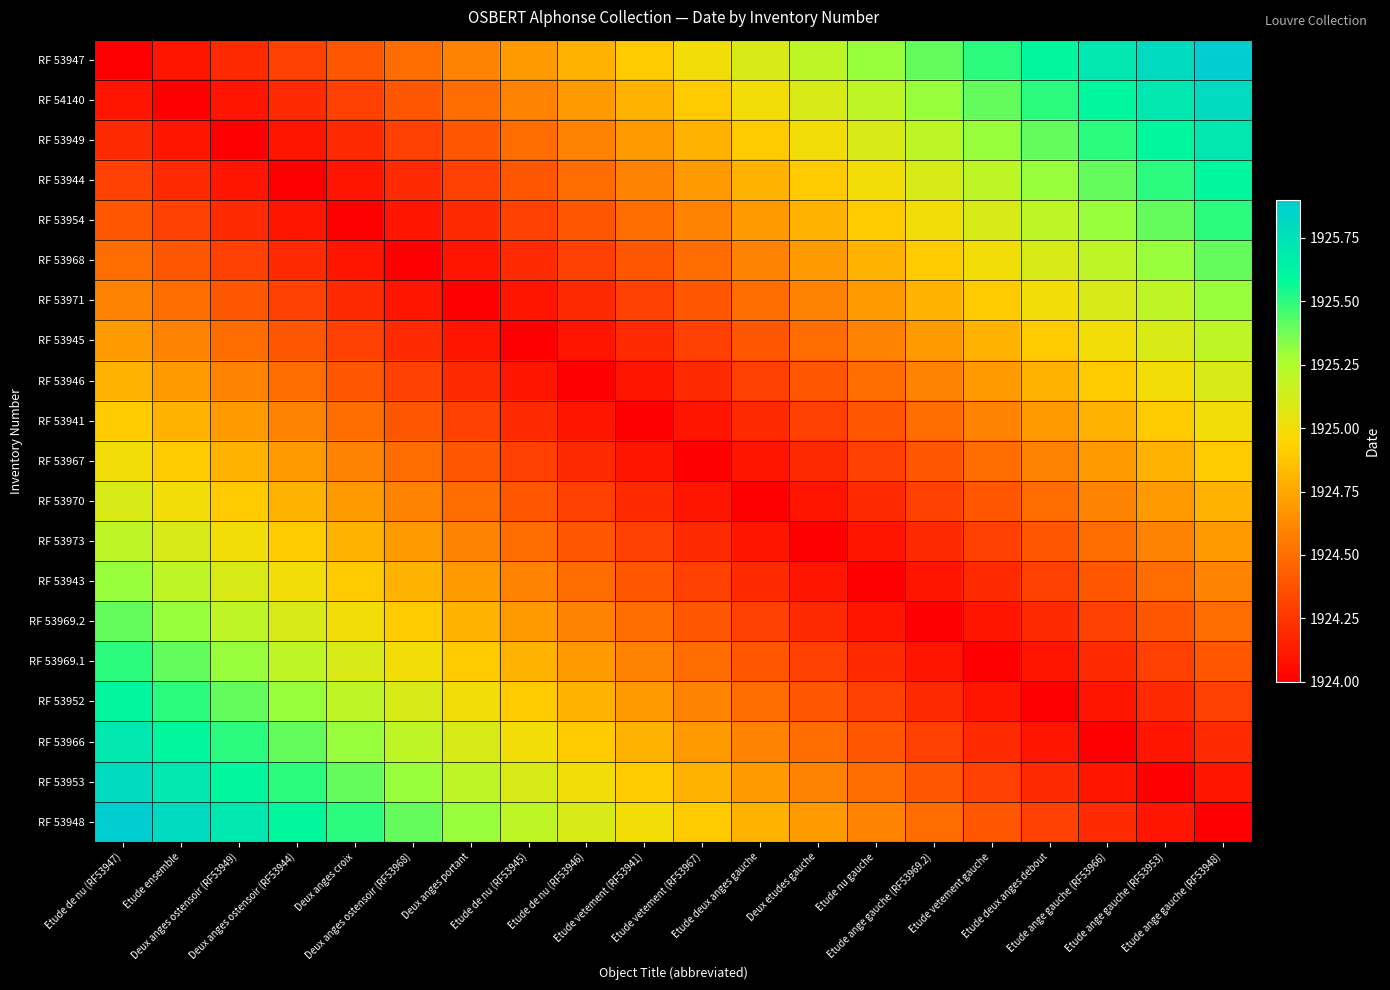

Reading left to right, list all the values displayed in this chart.

RF 53947: Etude de nu (RF53947)=1924.0	Etude ensemble=1924.1	Deux anges ostensoir (RF53949)=1924.2	Deux anges ostensoir (RF53944)=1924.3	Deux anges croix=1924.4	Deux anges ostensoir (RF53968)=1924.5	Deux anges portant=1924.6	Etude de nu (RF53945)=1924.7	Etude de nu (RF53946)=1924.8	Etude vetement (RF53941)=1924.9	Etude vetement (RF53967)=1925.0	Etude deux anges gauche=1925.1	Deux etudes gauche=1925.2	Etude nu gauche=1925.3	Etude ange gauche (RF53969.2)=1925.4	Etude vetement gauche=1925.5	Etude deux anges debout=1925.6	Etude ange gauche (RF53966)=1925.7	Etude ange gauche (RF53953)=1925.8	Etude ange gauche (RF53948)=1925.9
RF 54140: Etude de nu (RF53947)=1924.1	Etude ensemble=1924.0	Deux anges ostensoir (RF53949)=1924.1	Deux anges ostensoir (RF53944)=1924.2	Deux anges croix=1924.3	Deux anges ostensoir (RF53968)=1924.4	Deux anges portant=1924.5	Etude de nu (RF53945)=1924.6	Etude de nu (RF53946)=1924.7	Etude vetement (RF53941)=1924.8	Etude vetement (RF53967)=1924.9	Etude deux anges gauche=1925.0	Deux etudes gauche=1925.1	Etude nu gauche=1925.2	Etude ange gauche (RF53969.2)=1925.3	Etude vetement gauche=1925.4	Etude deux anges debout=1925.5	Etude ange gauche (RF53966)=1925.6	Etude ange gauche (RF53953)=1925.7	Etude ange gauche (RF53948)=1925.8
RF 53949: Etude de nu (RF53947)=1924.2	Etude ensemble=1924.1	Deux anges ostensoir (RF53949)=1924.0	Deux anges ostensoir (RF53944)=1924.1	Deux anges croix=1924.2	Deux anges ostensoir (RF53968)=1924.3	Deux anges portant=1924.4	Etude de nu (RF53945)=1924.5	Etude de nu (RF53946)=1924.6	Etude vetement (RF53941)=1924.7	Etude vetement (RF53967)=1924.8	Etude deux anges gauche=1924.9	Deux etudes gauche=1925.0	Etude nu gauche=1925.1	Etude ange gauche (RF53969.2)=1925.2	Etude vetement gauche=1925.3	Etude deux anges debout=1925.4	Etude ange gauche (RF53966)=1925.5	Etude ange gauche (RF53953)=1925.6	Etude ange gauche (RF53948)=1925.7
RF 53944: Etude de nu (RF53947)=1924.3	Etude ensemble=1924.2	Deux anges ostensoir (RF53949)=1924.1	Deux anges ostensoir (RF53944)=1924.0	Deux anges croix=1924.1	Deux anges ostensoir (RF53968)=1924.2	Deux anges portant=1924.3	Etude de nu (RF53945)=1924.4	Etude de nu (RF53946)=1924.5	Etude vetement (RF53941)=1924.6	Etude vetement (RF53967)=1924.7	Etude deux anges gauche=1924.8	Deux etudes gauche=1924.9	Etude nu gauche=1925.0	Etude ange gauche (RF53969.2)=1925.1	Etude vetement gauche=1925.2	Etude deux anges debout=1925.3	Etude ange gauche (RF53966)=1925.4	Etude ange gauche (RF53953)=1925.5	Etude ange gauche (RF53948)=1925.6
RF 53954: Etude de nu (RF53947)=1924.4	Etude ensemble=1924.3	Deux anges ostensoir (RF53949)=1924.2	Deux anges ostensoir (RF53944)=1924.1	Deux anges croix=1924.0	Deux anges ostensoir (RF53968)=1924.1	Deux anges portant=1924.2	Etude de nu (RF53945)=1924.3	Etude de nu (RF53946)=1924.4	Etude vetement (RF53941)=1924.5	Etude vetement (RF53967)=1924.6	Etude deux anges gauche=1924.7	Deux etudes gauche=1924.8	Etude nu gauche=1924.9	Etude ange gauche (RF53969.2)=1925.0	Etude vetement gauche=1925.1	Etude deux anges debout=1925.2	Etude ange gauche (RF53966)=1925.3	Etude ange gauche (RF53953)=1925.4	Etude ange gauche (RF53948)=1925.5
RF 53968: Etude de nu (RF53947)=1924.5	Etude ensemble=1924.4	Deux anges ostensoir (RF53949)=1924.3	Deux anges ostensoir (RF53944)=1924.2	Deux anges croix=1924.1	Deux anges ostensoir (RF53968)=1924.0	Deux anges portant=1924.1	Etude de nu (RF53945)=1924.2	Etude de nu (RF53946)=1924.3	Etude vetement (RF53941)=1924.4	Etude vetement (RF53967)=1924.5	Etude deux anges gauche=1924.6	Deux etudes gauche=1924.7	Etude nu gauche=1924.8	Etude ange gauche (RF53969.2)=1924.9	Etude vetement gauche=1925.0	Etude deux anges debout=1925.1	Etude ange gauche (RF53966)=1925.2	Etude ange gauche (RF53953)=1925.3	Etude ange gauche (RF53948)=1925.4
RF 53971: Etude de nu (RF53947)=1924.6	Etude ensemble=1924.5	Deux anges ostensoir (RF53949)=1924.4	Deux anges ostensoir (RF53944)=1924.3	Deux anges croix=1924.2	Deux anges ostensoir (RF53968)=1924.1	Deux anges portant=1924.0	Etude de nu (RF53945)=1924.1	Etude de nu (RF53946)=1924.2	Etude vetement (RF53941)=1924.3	Etude vetement (RF53967)=1924.4	Etude deux anges gauche=1924.5	Deux etudes gauche=1924.6	Etude nu gauche=1924.7	Etude ange gauche (RF53969.2)=1924.8	Etude vetement gauche=1924.9	Etude deux anges debout=1925.0	Etude ange gauche (RF53966)=1925.1	Etude ange gauche (RF53953)=1925.2	Etude ange gauche (RF53948)=1925.3
RF 53945: Etude de nu (RF53947)=1924.7	Etude ensemble=1924.6	Deux anges ostensoir (RF53949)=1924.5	Deux anges ostensoir (RF53944)=1924.4	Deux anges croix=1924.3	Deux anges ostensoir (RF53968)=1924.2	Deux anges portant=1924.1	Etude de nu (RF53945)=1924.0	Etude de nu (RF53946)=1924.1	Etude vetement (RF53941)=1924.2	Etude vetement (RF53967)=1924.3	Etude deux anges gauche=1924.4	Deux etudes gauche=1924.5	Etude nu gauche=1924.6	Etude ange gauche (RF53969.2)=1924.7	Etude vetement gauche=1924.8	Etude deux anges debout=1924.9	Etude ange gauche (RF53966)=1925.0	Etude ange gauche (RF53953)=1925.1	Etude ange gauche (RF53948)=1925.2
RF 53946: Etude de nu (RF53947)=1924.8	Etude ensemble=1924.7	Deux anges ostensoir (RF53949)=1924.6	Deux anges ostensoir (RF53944)=1924.5	Deux anges croix=1924.4	Deux anges ostensoir (RF53968)=1924.3	Deux anges portant=1924.2	Etude de nu (RF53945)=1924.1	Etude de nu (RF53946)=1924.0	Etude vetement (RF53941)=1924.1	Etude vetement (RF53967)=1924.2	Etude deux anges gauche=1924.3	Deux etudes gauche=1924.4	Etude nu gauche=1924.5	Etude ange gauche (RF53969.2)=1924.6	Etude vetement gauche=1924.7	Etude deux anges debout=1924.8	Etude ange gauche (RF53966)=1924.9	Etude ange gauche (RF53953)=1925.0	Etude ange gauche (RF53948)=1925.1
RF 53941: Etude de nu (RF53947)=1924.9	Etude ensemble=1924.8	Deux anges ostensoir (RF53949)=1924.7	Deux anges ostensoir (RF53944)=1924.6	Deux anges croix=1924.5	Deux anges ostensoir (RF53968)=1924.4	Deux anges portant=1924.3	Etude de nu (RF53945)=1924.2	Etude de nu (RF53946)=1924.1	Etude vetement (RF53941)=1924.0	Etude vetement (RF53967)=1924.1	Etude deux anges gauche=1924.2	Deux etudes gauche=1924.3	Etude nu gauche=1924.4	Etude ange gauche (RF53969.2)=1924.5	Etude vetement gauche=1924.6	Etude deux anges debout=1924.7	Etude ange gauche (RF53966)=1924.8	Etude ange gauche (RF53953)=1924.9	Etude ange gauche (RF53948)=1925.0
RF 53967: Etude de nu (RF53947)=1925.0	Etude ensemble=1924.9	Deux anges ostensoir (RF53949)=1924.8	Deux anges ostensoir (RF53944)=1924.7	Deux anges croix=1924.6	Deux anges ostensoir (RF53968)=1924.5	Deux anges portant=1924.4	Etude de nu (RF53945)=1924.3	Etude de nu (RF53946)=1924.2	Etude vetement (RF53941)=1924.1	Etude vetement (RF53967)=1924.0	Etude deux anges gauche=1924.1	Deux etudes gauche=1924.2	Etude nu gauche=1924.3	Etude ange gauche (RF53969.2)=1924.4	Etude vetement gauche=1924.5	Etude deux anges debout=1924.6	Etude ange gauche (RF53966)=1924.7	Etude ange gauche (RF53953)=1924.8	Etude ange gauche (RF53948)=1924.9
RF 53970: Etude de nu (RF53947)=1925.1	Etude ensemble=1925.0	Deux anges ostensoir (RF53949)=1924.9	Deux anges ostensoir (RF53944)=1924.8	Deux anges croix=1924.7	Deux anges ostensoir (RF53968)=1924.6	Deux anges portant=1924.5	Etude de nu (RF53945)=1924.4	Etude de nu (RF53946)=1924.3	Etude vetement (RF53941)=1924.2	Etude vetement (RF53967)=1924.1	Etude deux anges gauche=1924.0	Deux etudes gauche=1924.1	Etude nu gauche=1924.2	Etude ange gauche (RF53969.2)=1924.3	Etude vetement gauche=1924.4	Etude deux anges debout=1924.5	Etude ange gauche (RF53966)=1924.6	Etude ange gauche (RF53953)=1924.7	Etude ange gauche (RF53948)=1924.8
RF 53973: Etude de nu (RF53947)=1925.2	Etude ensemble=1925.1	Deux anges ostensoir (RF53949)=1925.0	Deux anges ostensoir (RF53944)=1924.9	Deux anges croix=1924.8	Deux anges ostensoir (RF53968)=1924.7	Deux anges portant=1924.6	Etude de nu (RF53945)=1924.5	Etude de nu (RF53946)=1924.4	Etude vetement (RF53941)=1924.3	Etude vetement (RF53967)=1924.2	Etude deux anges gauche=1924.1	Deux etudes gauche=1924.0	Etude nu gauche=1924.1	Etude ange gauche (RF53969.2)=1924.2	Etude vetement gauche=1924.3	Etude deux anges debout=1924.4	Etude ange gauche (RF53966)=1924.5	Etude ange gauche (RF53953)=1924.6	Etude ange gauche (RF53948)=1924.7
RF 53943: Etude de nu (RF53947)=1925.3	Etude ensemble=1925.2	Deux anges ostensoir (RF53949)=1925.1	Deux anges ostensoir (RF53944)=1925.0	Deux anges croix=1924.9	Deux anges ostensoir (RF53968)=1924.8	Deux anges portant=1924.7	Etude de nu (RF53945)=1924.6	Etude de nu (RF53946)=1924.5	Etude vetement (RF53941)=1924.4	Etude vetement (RF53967)=1924.3	Etude deux anges gauche=1924.2	Deux etudes gauche=1924.1	Etude nu gauche=1924.0	Etude ange gauche (RF53969.2)=1924.1	Etude vetement gauche=1924.2	Etude deux anges debout=1924.3	Etude ange gauche (RF53966)=1924.4	Etude ange gauche (RF53953)=1924.5	Etude ange gauche (RF53948)=1924.6
RF 53969.2: Etude de nu (RF53947)=1925.4	Etude ensemble=1925.3	Deux anges ostensoir (RF53949)=1925.2	Deux anges ostensoir (RF53944)=1925.1	Deux anges croix=1925.0	Deux anges ostensoir (RF53968)=1924.9	Deux anges portant=1924.8	Etude de nu (RF53945)=1924.7	Etude de nu (RF53946)=1924.6	Etude vetement (RF53941)=1924.5	Etude vetement (RF53967)=1924.4	Etude deux anges gauche=1924.3	Deux etudes gauche=1924.2	Etude nu gauche=1924.1	Etude ange gauche (RF53969.2)=1924.0	Etude vetement gauche=1924.1	Etude deux anges debout=1924.2	Etude ange gauche (RF53966)=1924.3	Etude ange gauche (RF53953)=1924.4	Etude ange gauche (RF53948)=1924.5
RF 53969.1: Etude de nu (RF53947)=1925.5	Etude ensemble=1925.4	Deux anges ostensoir (RF53949)=1925.3	Deux anges ostensoir (RF53944)=1925.2	Deux anges croix=1925.1	Deux anges ostensoir (RF53968)=1925.0	Deux anges portant=1924.9	Etude de nu (RF53945)=1924.8	Etude de nu (RF53946)=1924.7	Etude vetement (RF53941)=1924.6	Etude vetement (RF53967)=1924.5	Etude deux anges gauche=1924.4	Deux etudes gauche=1924.3	Etude nu gauche=1924.2	Etude ange gauche (RF53969.2)=1924.1	Etude vetement gauche=1924.0	Etude deux anges debout=1924.1	Etude ange gauche (RF53966)=1924.2	Etude ange gauche (RF53953)=1924.3	Etude ange gauche (RF53948)=1924.4
RF 53952: Etude de nu (RF53947)=1925.6	Etude ensemble=1925.5	Deux anges ostensoir (RF53949)=1925.4	Deux anges ostensoir (RF53944)=1925.3	Deux anges croix=1925.2	Deux anges ostensoir (RF53968)=1925.1	Deux anges portant=1925.0	Etude de nu (RF53945)=1924.9	Etude de nu (RF53946)=1924.8	Etude vetement (RF53941)=1924.7	Etude vetement (RF53967)=1924.6	Etude deux anges gauche=1924.5	Deux etudes gauche=1924.4	Etude nu gauche=1924.3	Etude ange gauche (RF53969.2)=1924.2	Etude vetement gauche=1924.1	Etude deux anges debout=1924.0	Etude ange gauche (RF53966)=1924.1	Etude ange gauche (RF53953)=1924.2	Etude ange gauche (RF53948)=1924.3
RF 53966: Etude de nu (RF53947)=1925.7	Etude ensemble=1925.6	Deux anges ostensoir (RF53949)=1925.5	Deux anges ostensoir (RF53944)=1925.4	Deux anges croix=1925.3	Deux anges ostensoir (RF53968)=1925.2	Deux anges portant=1925.1	Etude de nu (RF53945)=1925.0	Etude de nu (RF53946)=1924.9	Etude vetement (RF53941)=1924.8	Etude vetement (RF53967)=1924.7	Etude deux anges gauche=1924.6	Deux etudes gauche=1924.5	Etude nu gauche=1924.4	Etude ange gauche (RF53969.2)=1924.3	Etude vetement gauche=1924.2	Etude deux anges debout=1924.1	Etude ange gauche (RF53966)=1924.0	Etude ange gauche (RF53953)=1924.1	Etude ange gauche (RF53948)=1924.2
RF 53953: Etude de nu (RF53947)=1925.8	Etude ensemble=1925.7	Deux anges ostensoir (RF53949)=1925.6	Deux anges ostensoir (RF53944)=1925.5	Deux anges croix=1925.4	Deux anges ostensoir (RF53968)=1925.3	Deux anges portant=1925.2	Etude de nu (RF53945)=1925.1	Etude de nu (RF53946)=1925.0	Etude vetement (RF53941)=1924.9	Etude vetement (RF53967)=1924.8	Etude deux anges gauche=1924.7	Deux etudes gauche=1924.6	Etude nu gauche=1924.5	Etude ange gauche (RF53969.2)=1924.4	Etude vetement gauche=1924.3	Etude deux anges debout=1924.2	Etude ange gauche (RF53966)=1924.1	Etude ange gauche (RF53953)=1924.0	Etude ange gauche (RF53948)=1924.1
RF 53948: Etude de nu (RF53947)=1925.9	Etude ensemble=1925.8	Deux anges ostensoir (RF53949)=1925.7	Deux anges ostensoir (RF53944)=1925.6	Deux anges croix=1925.5	Deux anges ostensoir (RF53968)=1925.4	Deux anges portant=1925.3	Etude de nu (RF53945)=1925.2	Etude de nu (RF53946)=1925.1	Etude vetement (RF53941)=1925.0	Etude vetement (RF53967)=1924.9	Etude deux anges gauche=1924.8	Deux etudes gauche=1924.7	Etude nu gauche=1924.6	Etude ange gauche (RF53969.2)=1924.5	Etude vetement gauche=1924.4	Etude deux anges debout=1924.3	Etude ange gauche (RF53966)=1924.2	Etude ange gauche (RF53953)=1924.1	Etude ange gauche (RF53948)=1924.0